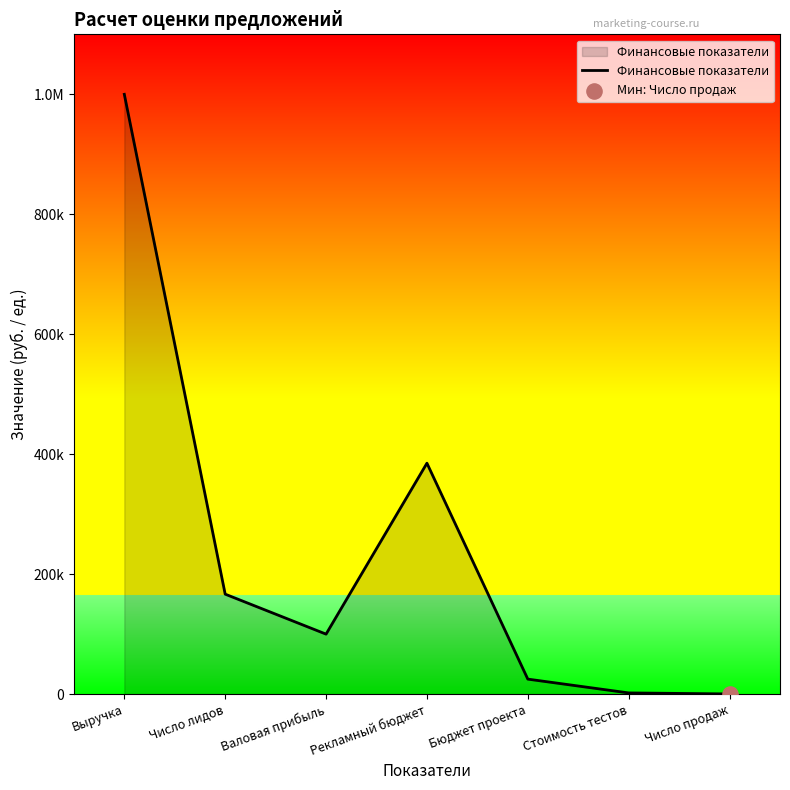

Approximately how many times larger is the value at Число лидов compared to Выручка?

0.2